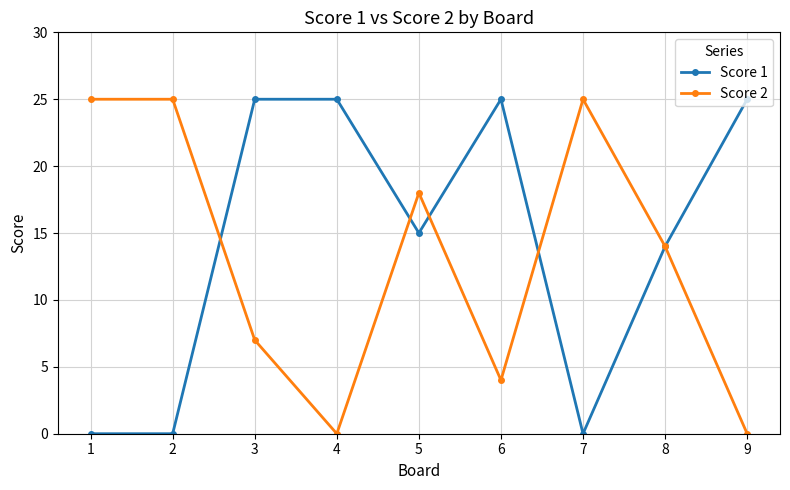

List the series in order of their overall mean, lowest first.

Score 2, Score 1